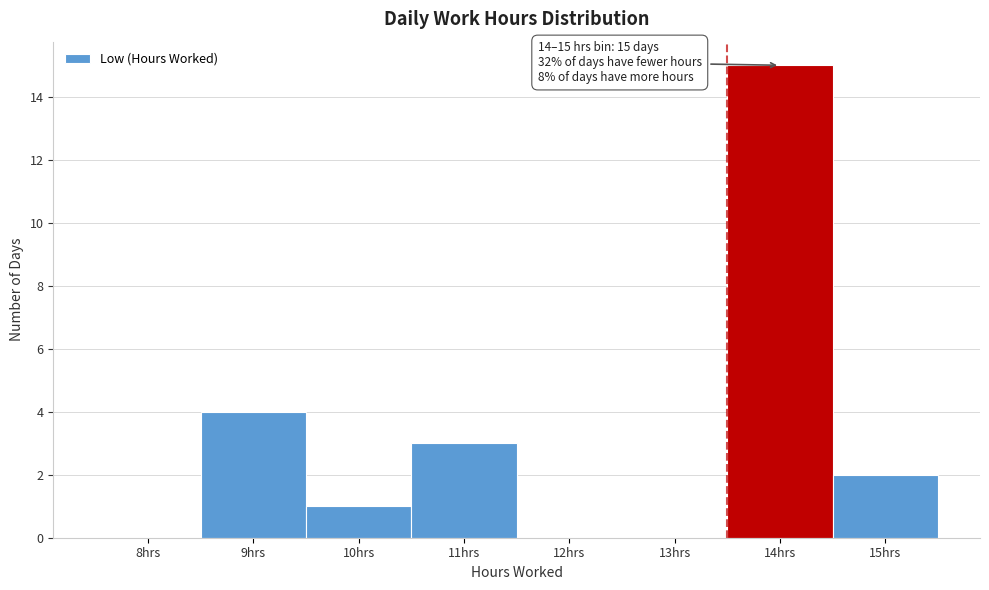

Reading right to left, what are all the values shown in this chart?

15hrs=2	14hrs=15	13hrs=0	12hrs=0	11hrs=3	10hrs=1	9hrs=4	8hrs=0